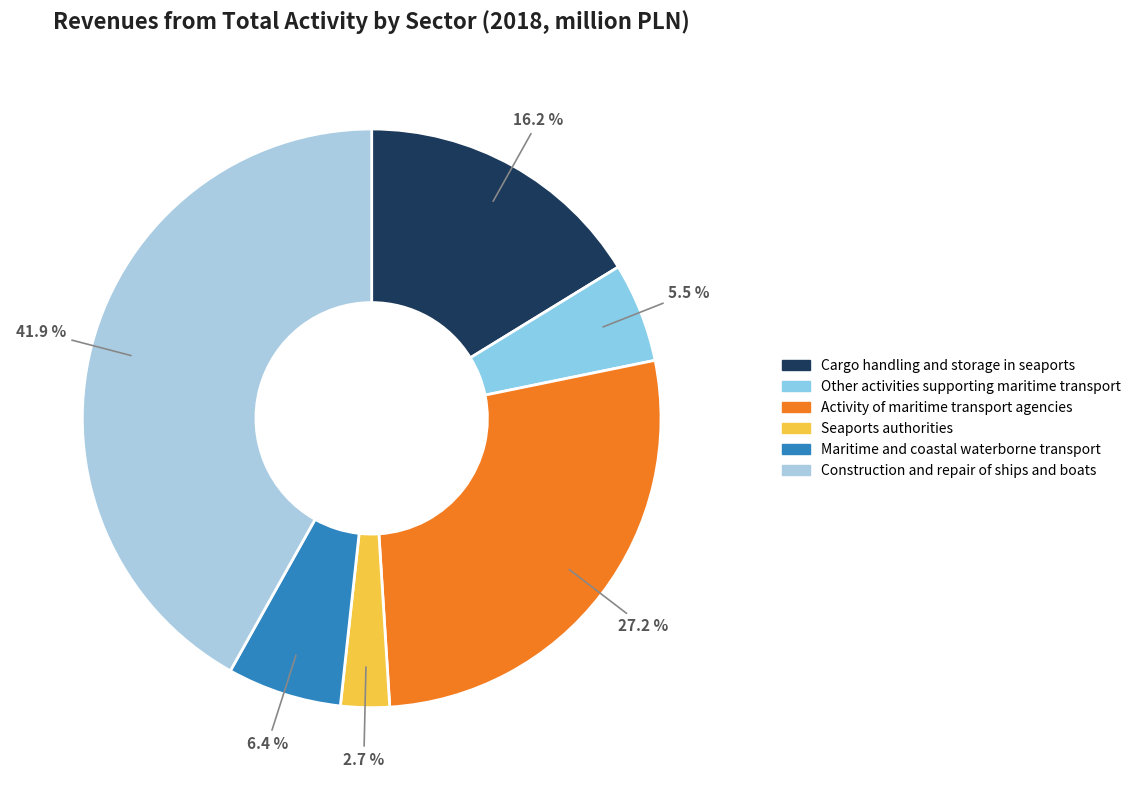

To the nearest percent, what portion does Other activities supporting maritime transport represent?

6%